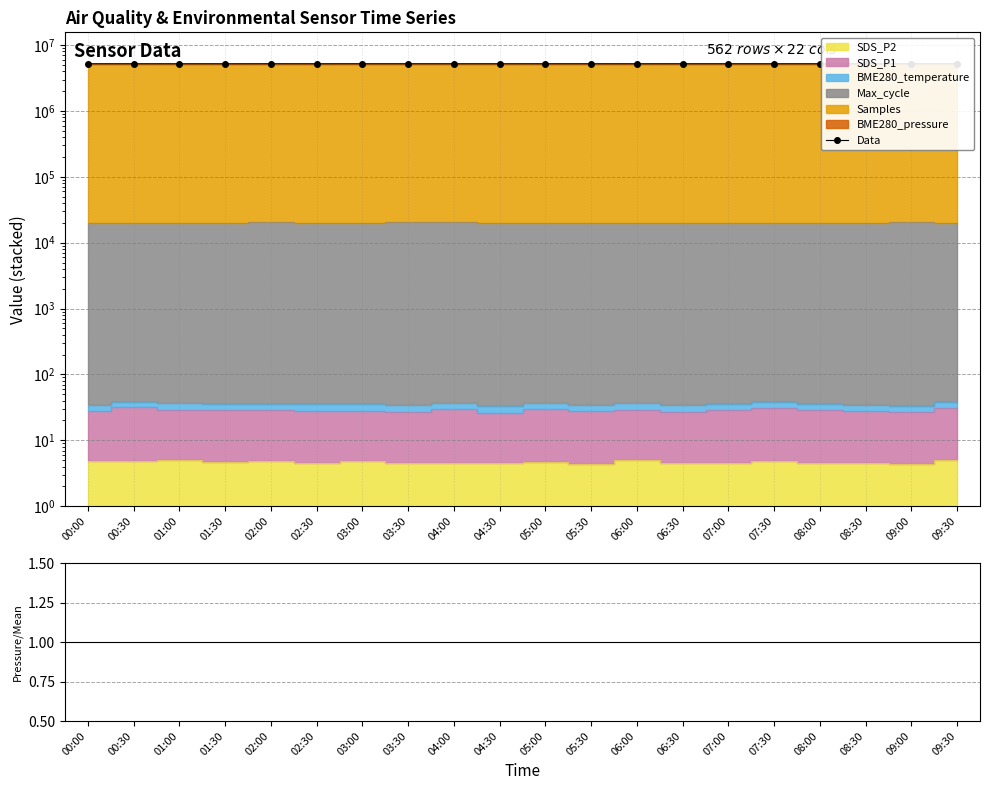

True or false: Data has more than 0 points higher than both neighbors.

True